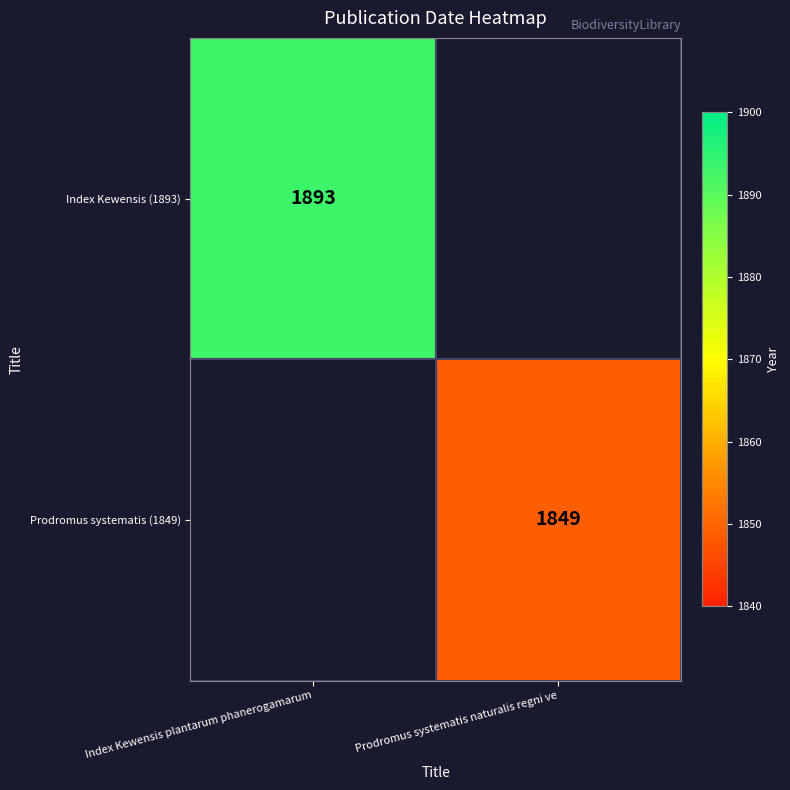

Is it true that Prodromus systematis (1849) equals 764 at Prodromus systematis naturalis regni ve?

False